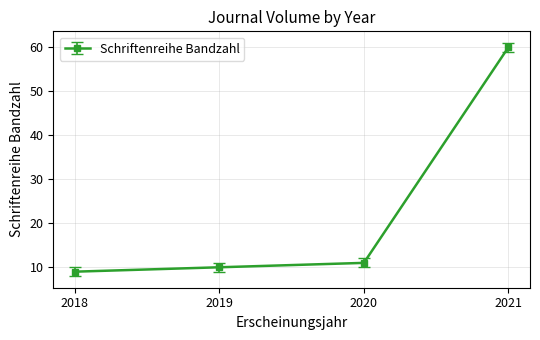

What is the maximum value shown in the chart?

60